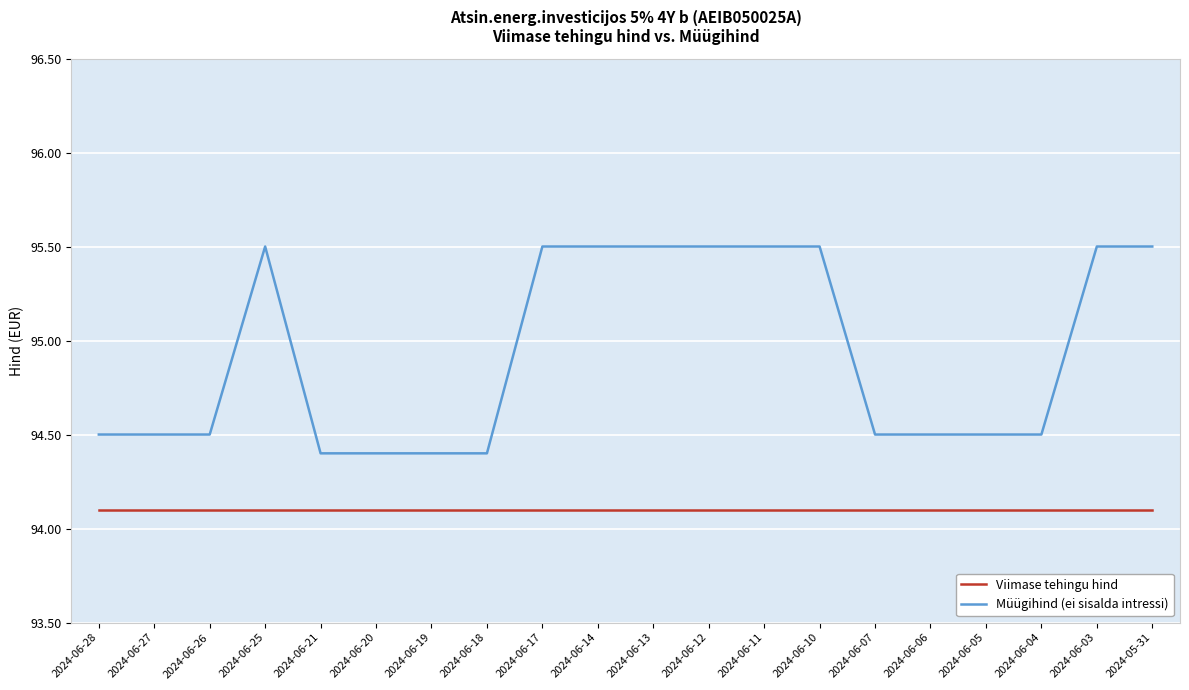

Is the value of Viimase tehingu hind at 2024-06-25 greater than the value of Müügihind (ei sisalda intressi) at 2024-06-10?

No